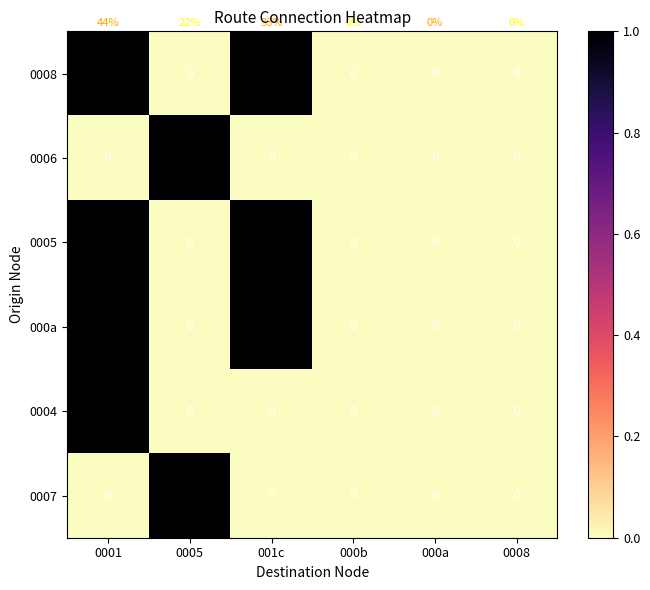

At which label does 0007 reach its peak?

0005